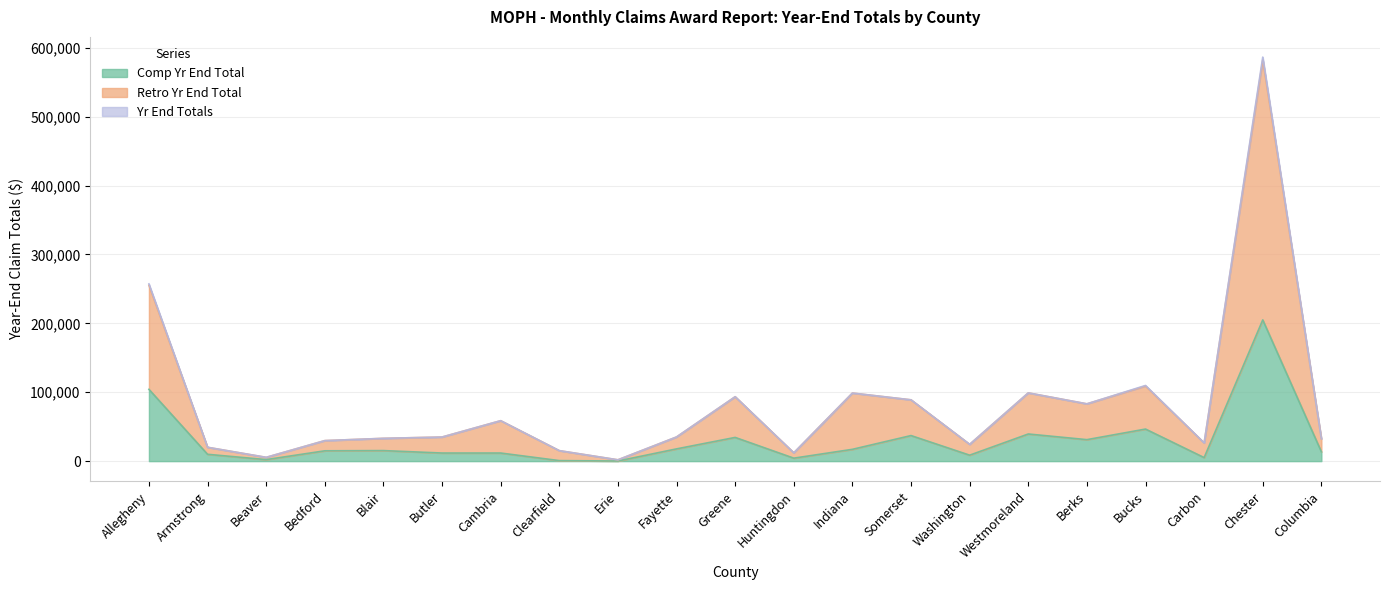

What position from the left is Carbon?

19